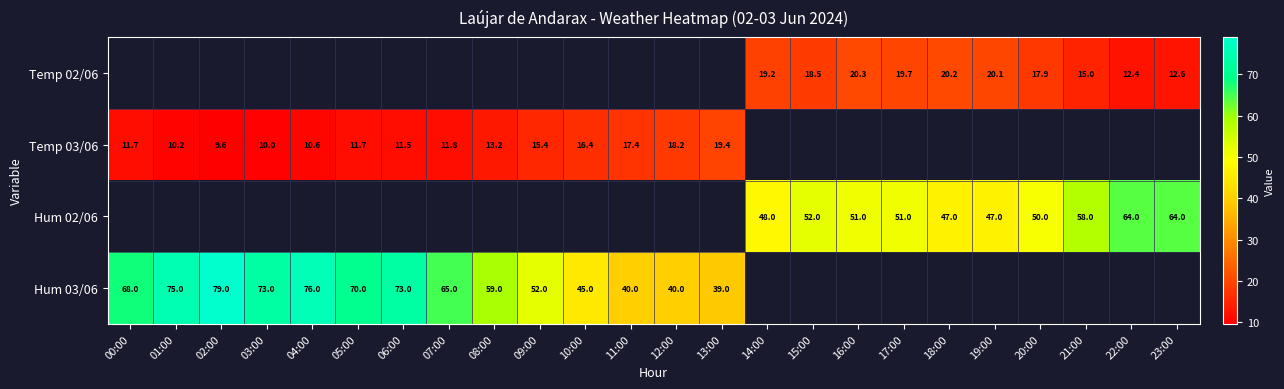

The value of Temp 03/06 at 10:00 is 25.3. True or false?

False